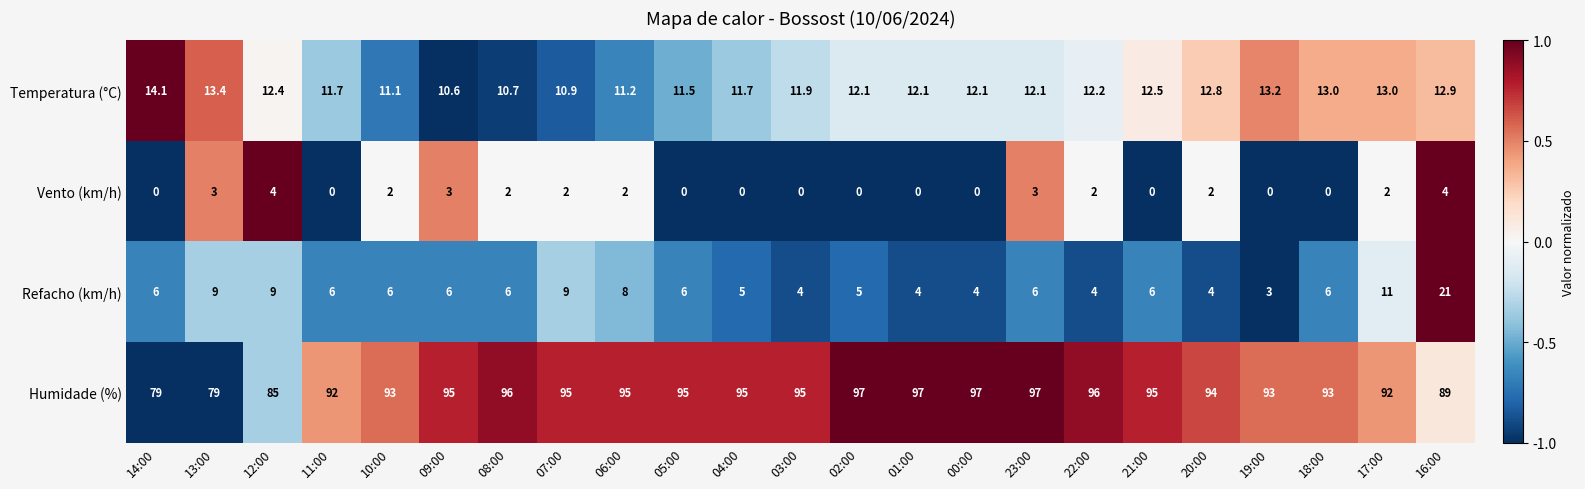

Which series has the largest total across all categories?

Humidade (%)